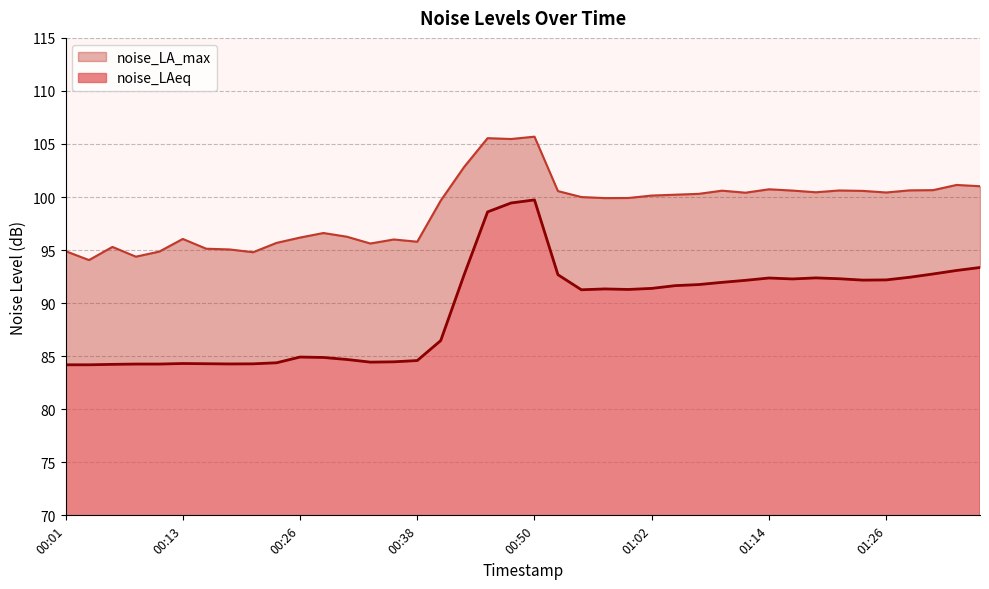

What is the sum of all noise_LAeq values?

3578.4